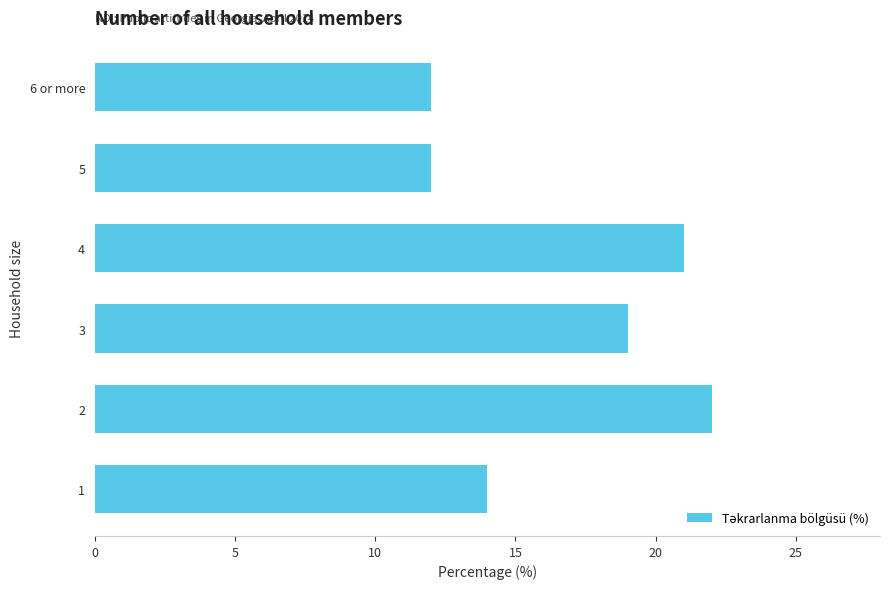

Reading bottom to top, transcribe all the data shown in this chart.

14	22	19	21	12	12